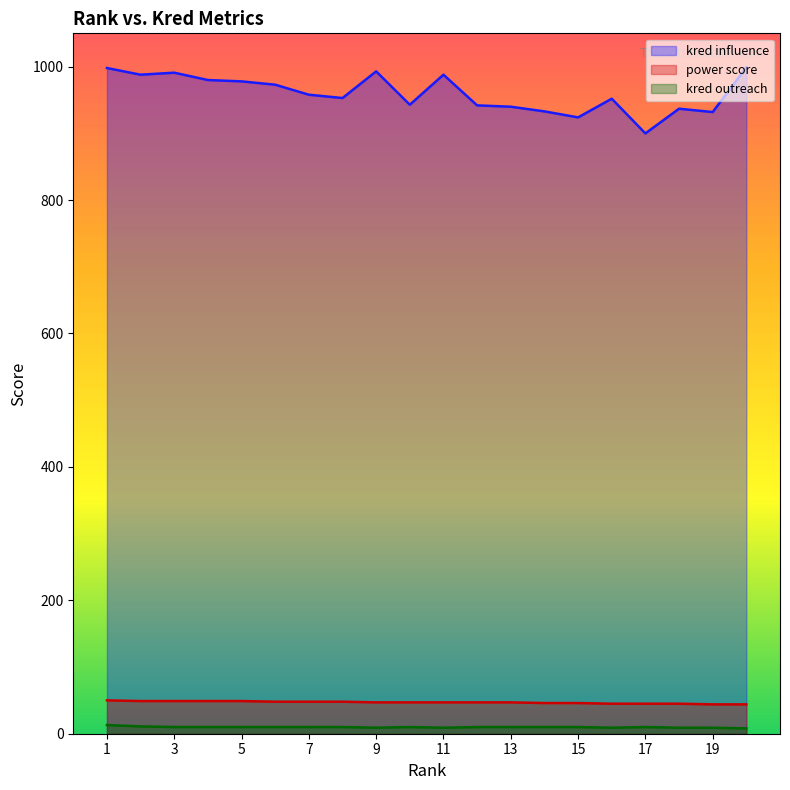

The power score series shows 47 at 9. True or false?

True